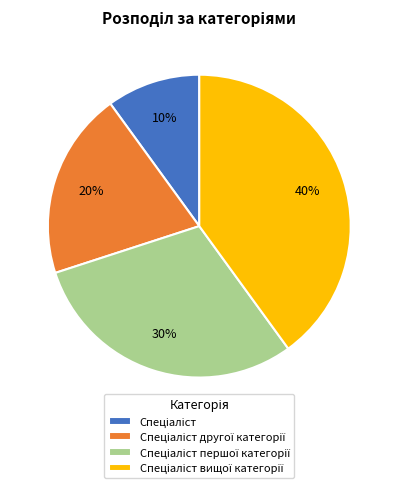

To the nearest percent, what is the difference between the largest and smallest slice percentages?

30%